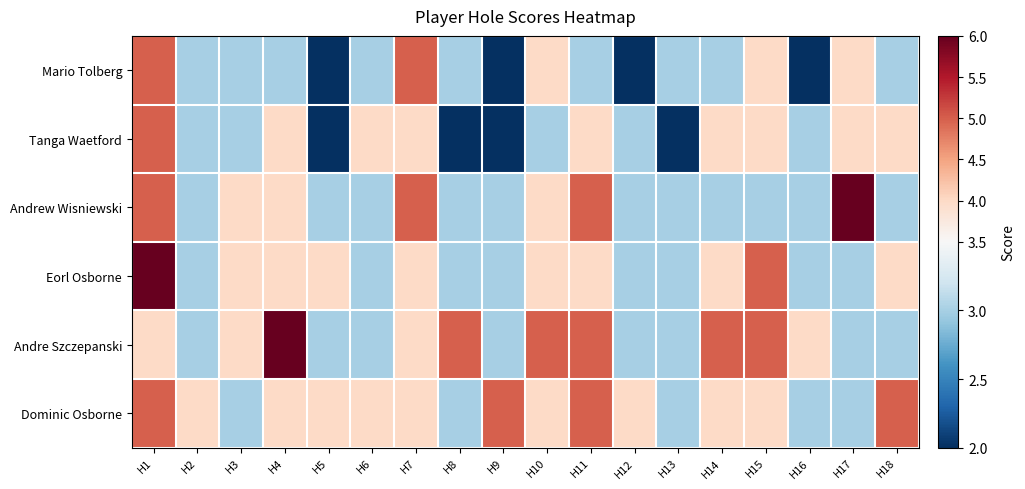

Which has a higher value, H1 or H2?

H1